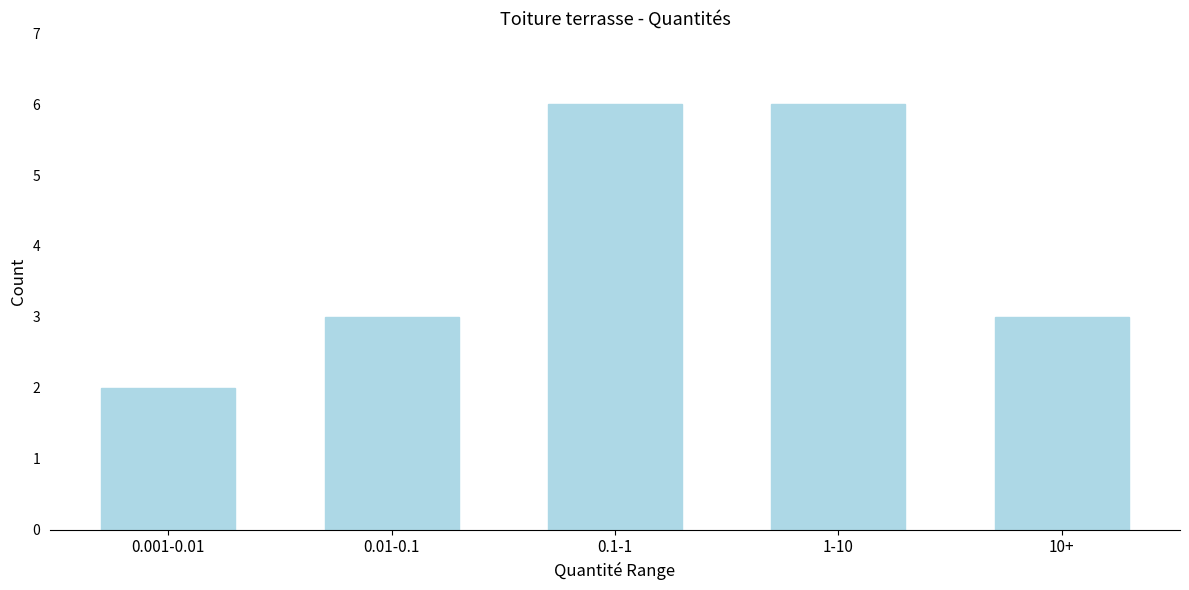

Reading right to left, list all the values displayed in this chart.

10+=3	1-10=6	0.1-1=6	0.01-0.1=3	0.001-0.01=2